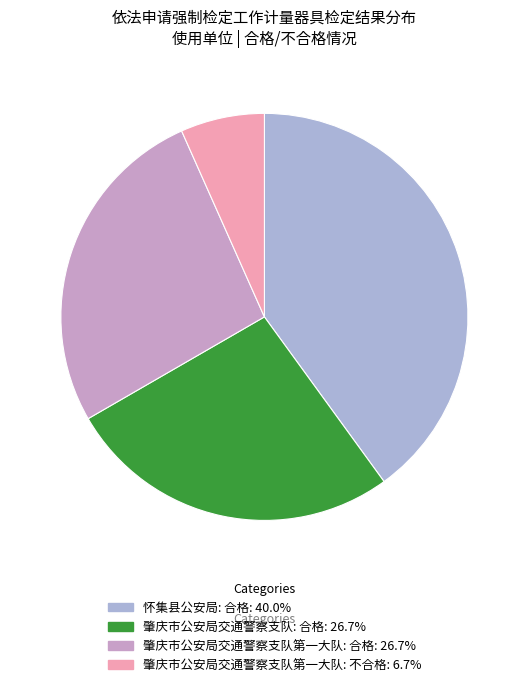

To the nearest percent, what is the difference between the largest and smallest slice percentages?

33%